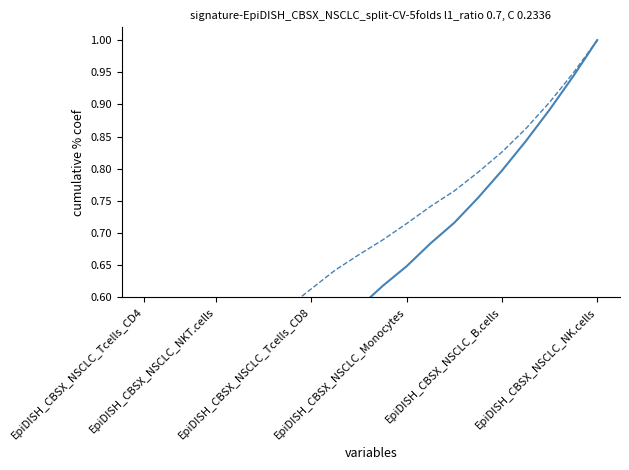

True or false: SDS_P1 has more than 2 points higher than both neighbors.

False